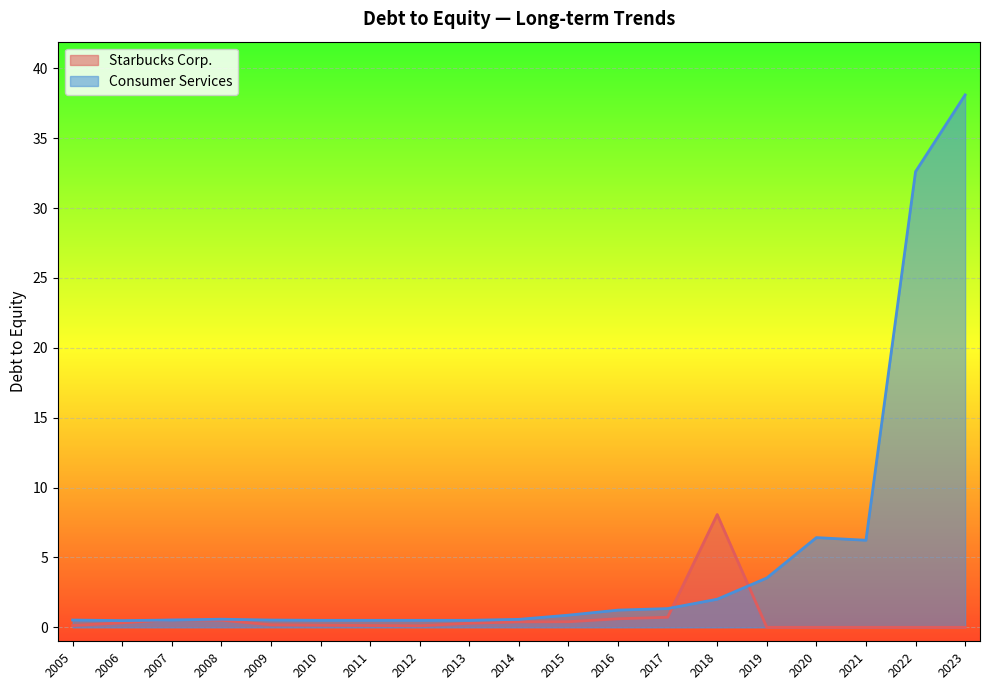

What is the spread (max minus min) of values at 2018?

6.1